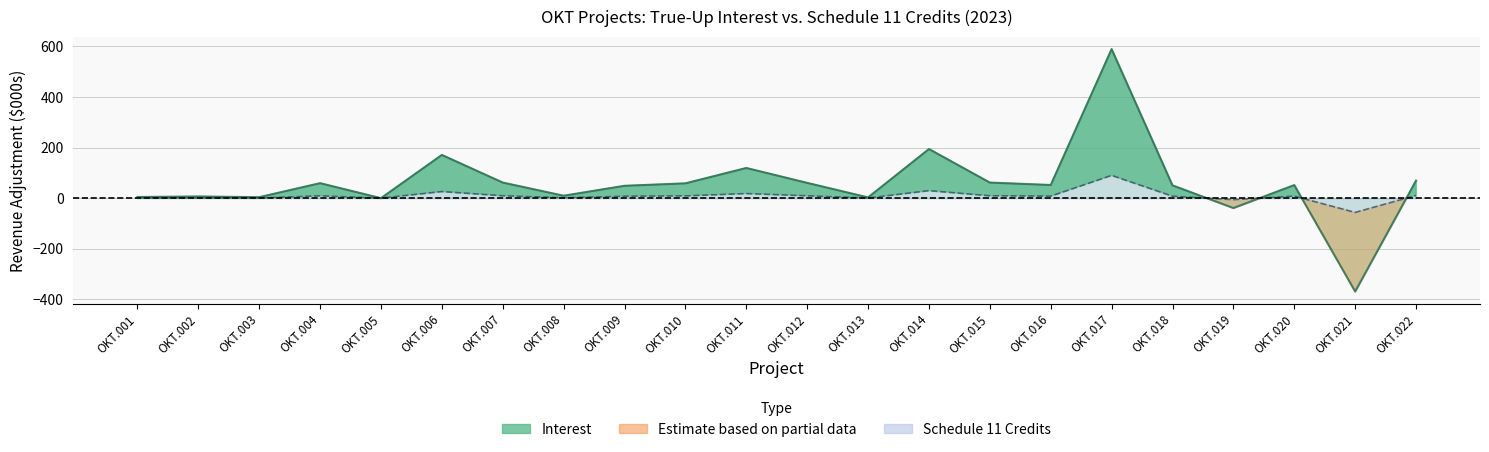

How many lines are shown in the chart?

2